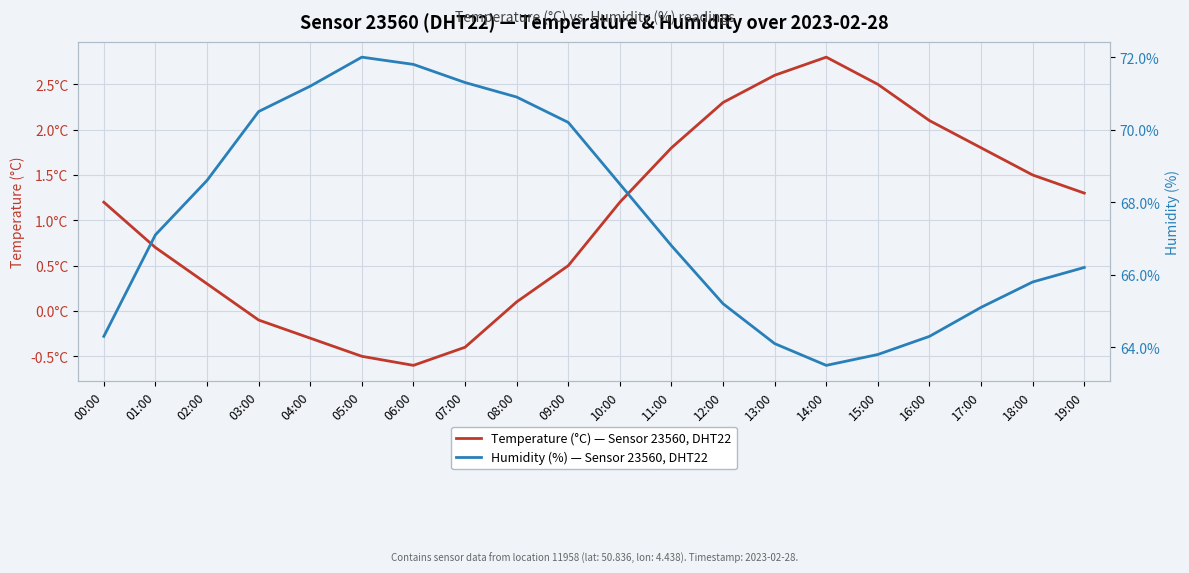

Rank the categories by Temperature (°C) — Sensor 23560, DHT22 value from lowest to highest.

06:00, 05:00, 07:00, 04:00, 03:00, 08:00, 02:00, 09:00, 01:00, 00:00, 10:00, 19:00, 18:00, 11:00, 17:00, 16:00, 12:00, 15:00, 13:00, 14:00